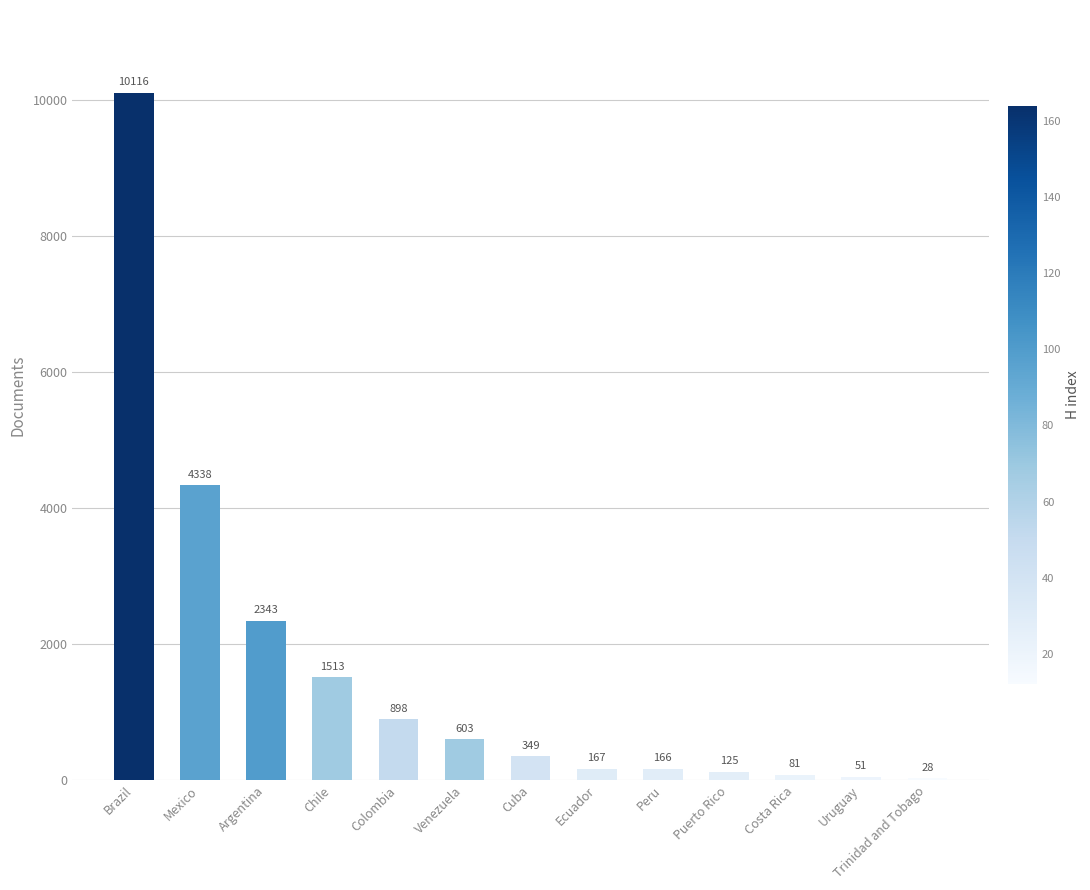

Reading left to right, list all the values displayed in this chart.

10116	4338	2343	1513	898	603	349	167	166	125	81	51	28